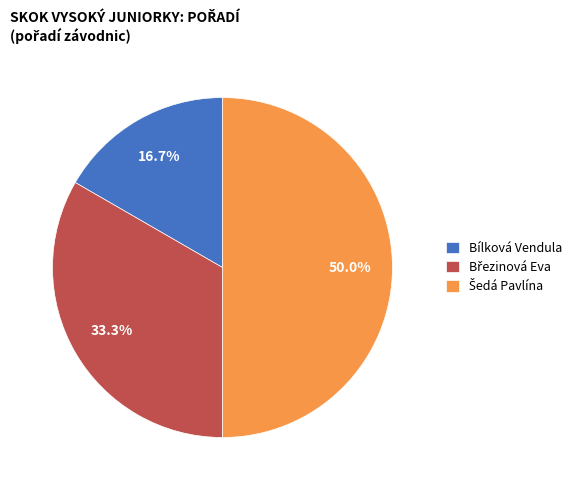

What is the smallest slice in the pie chart?

Bílková Vendula